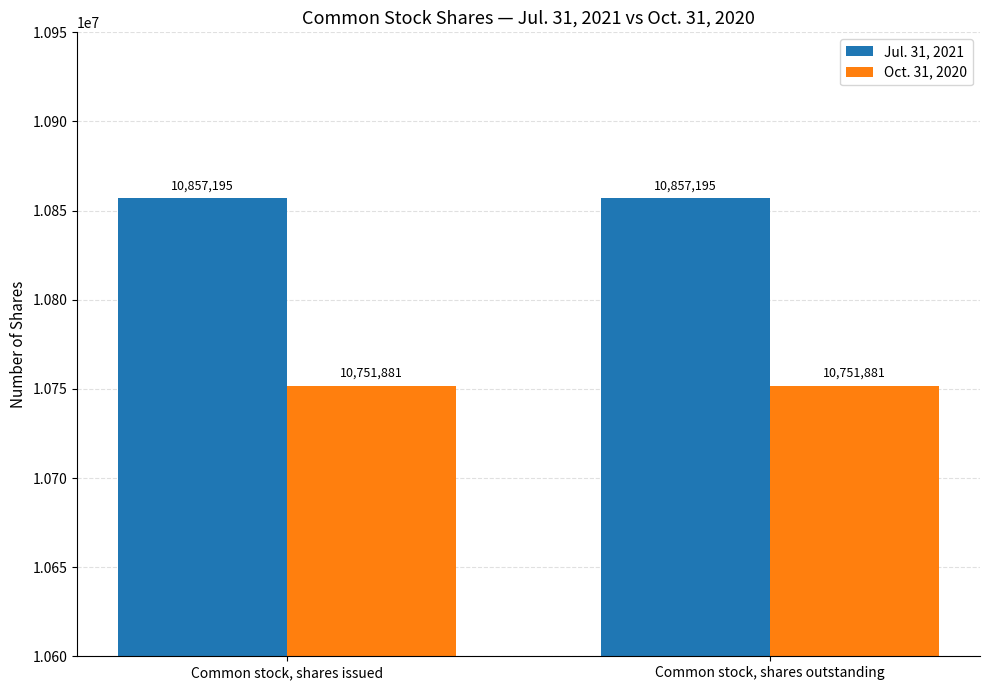

List the series in order of their overall mean, lowest first.

Oct. 31, 2020, Jul. 31, 2021